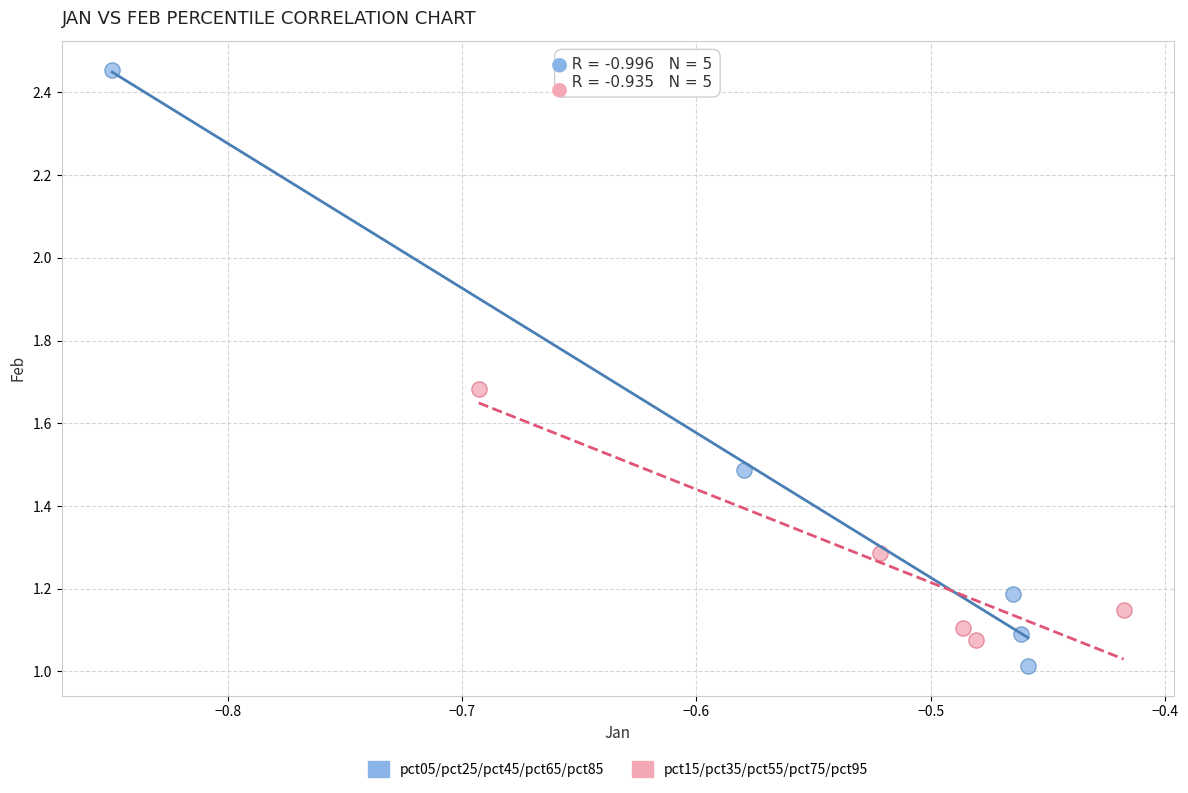

Which series contains the highest Y value?

pct05/pct25/pct45/pct65/pct85